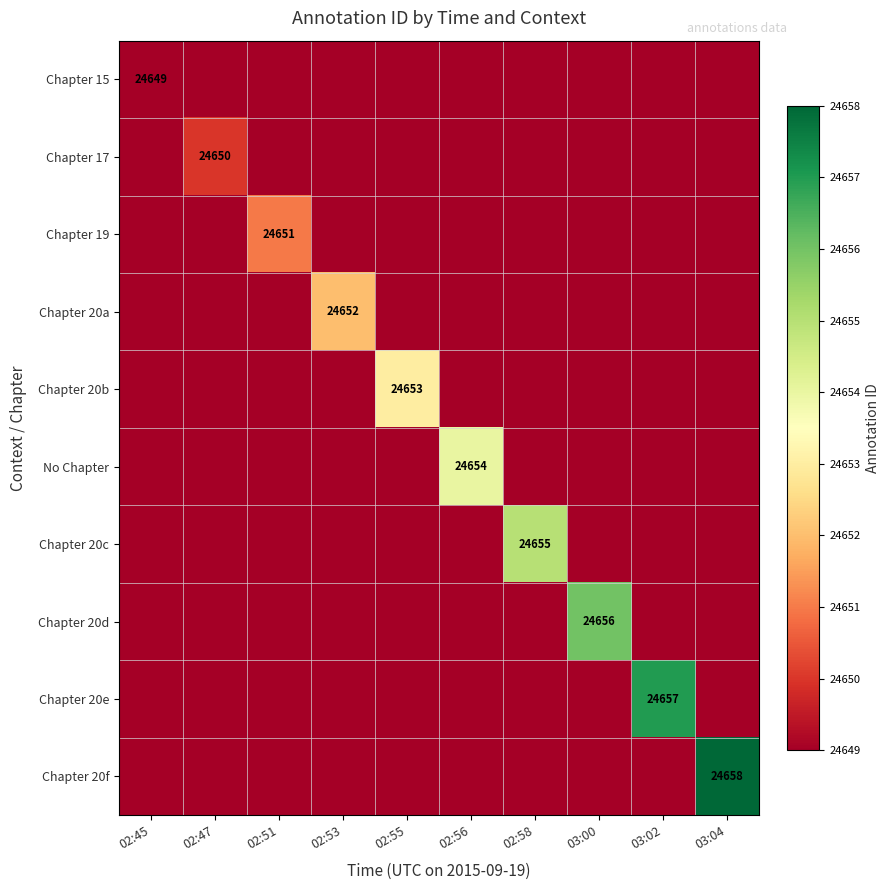

Rank the categories by Chapter 20b value from lowest to highest.

02:45, 02:47, 02:51, 02:53, 02:56, 02:58, 03:00, 03:02, 03:04, 02:55